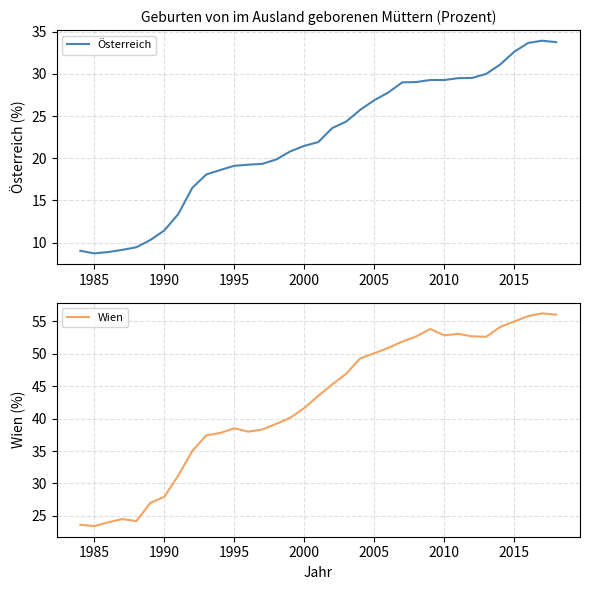

Does the chart display data point markers on the line(s)?

No